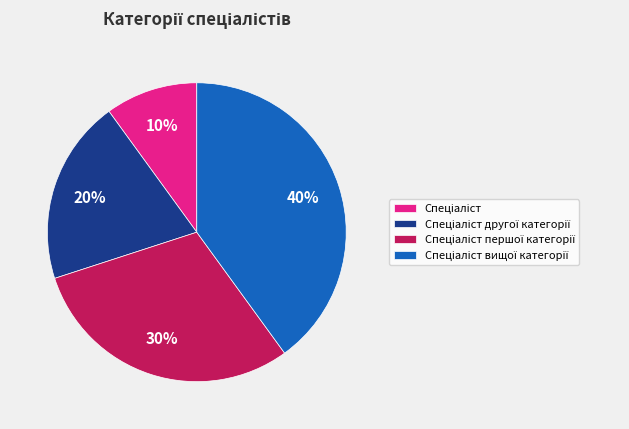

Is there a majority slice in this chart?

No